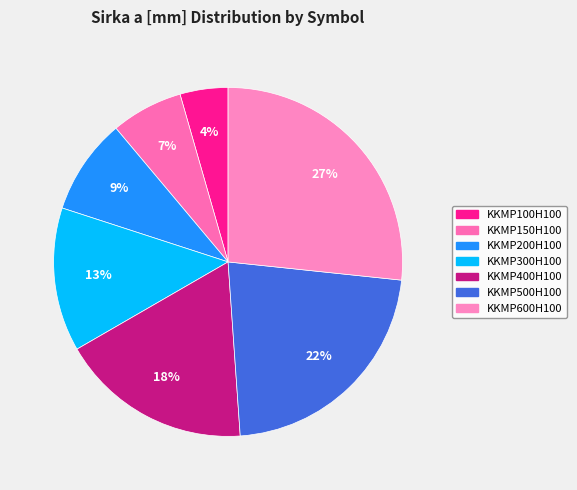

To the nearest percent, what percentage of the pie is KKMP150H100?

7%